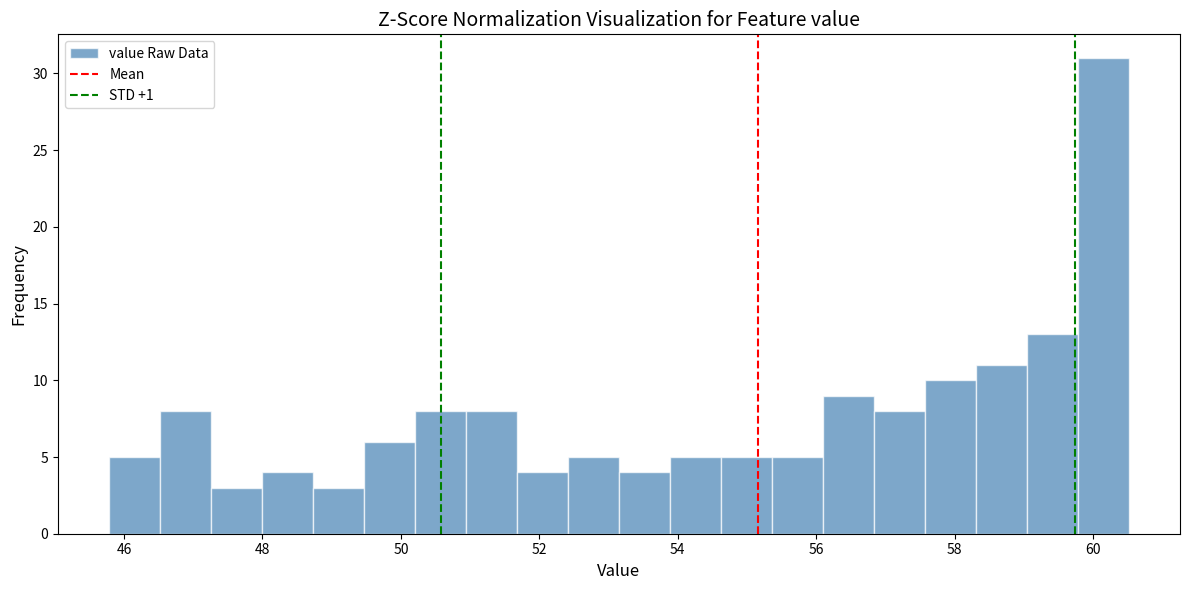

Read against the x-axis, roughly where is the centre of the tallest bar?

60.2